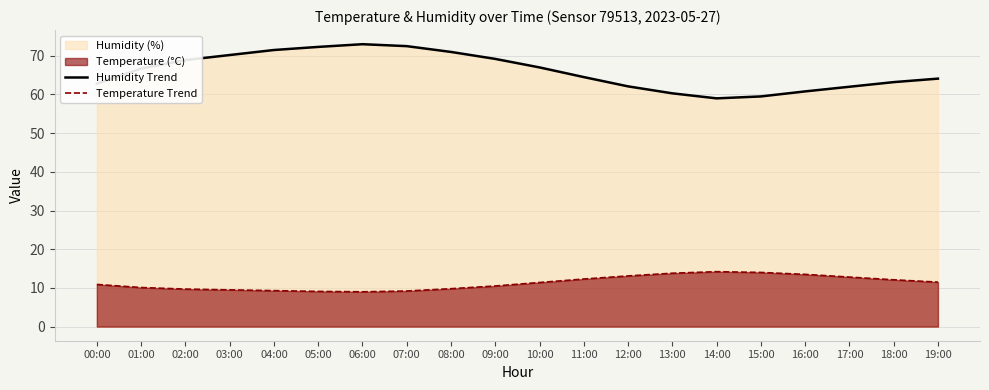

How many series are shown in this chart?

2